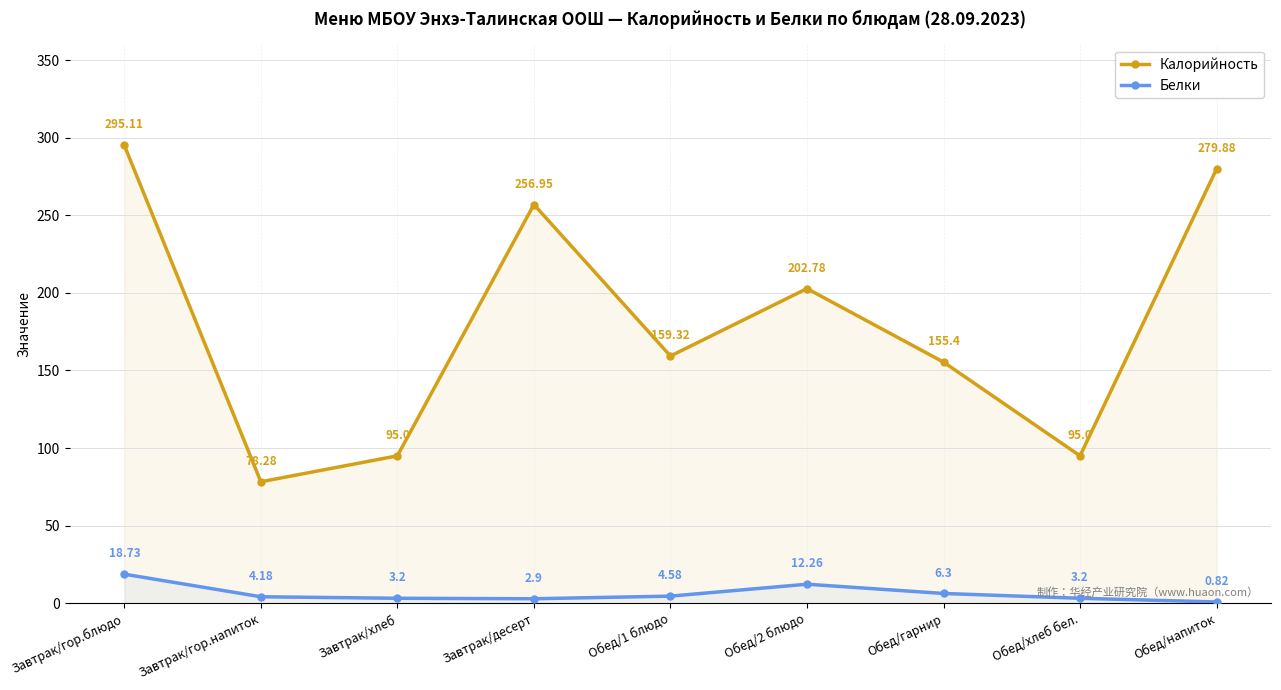

Is it true that Калорийность equals 194.5 at Завтрак/гор.блюдо?

False